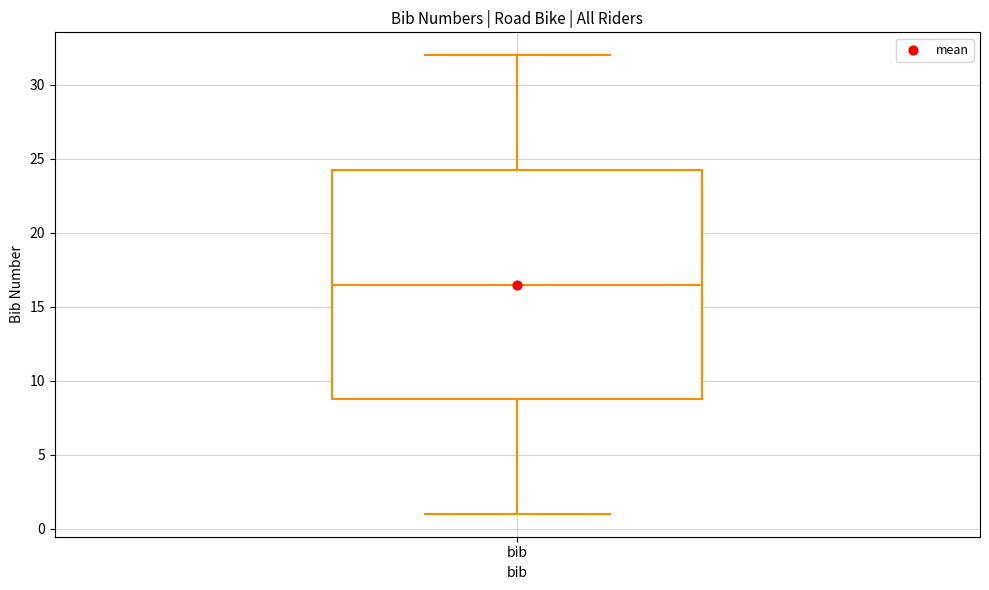

Read this box plot against the y-axis: the position of the median line, the range covered by the box, and the ends of both whiskers. The values are not printed on the chart, so give them approximately, as read against the axis.

median 16.5, box 9.0 to 24.5, whiskers 1.0 to 32.0